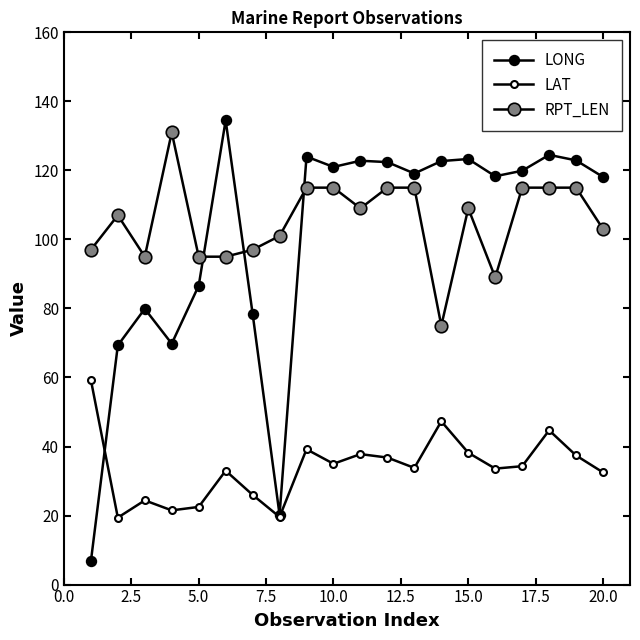

What is the sum of all RPT_LEN values?

2108.0